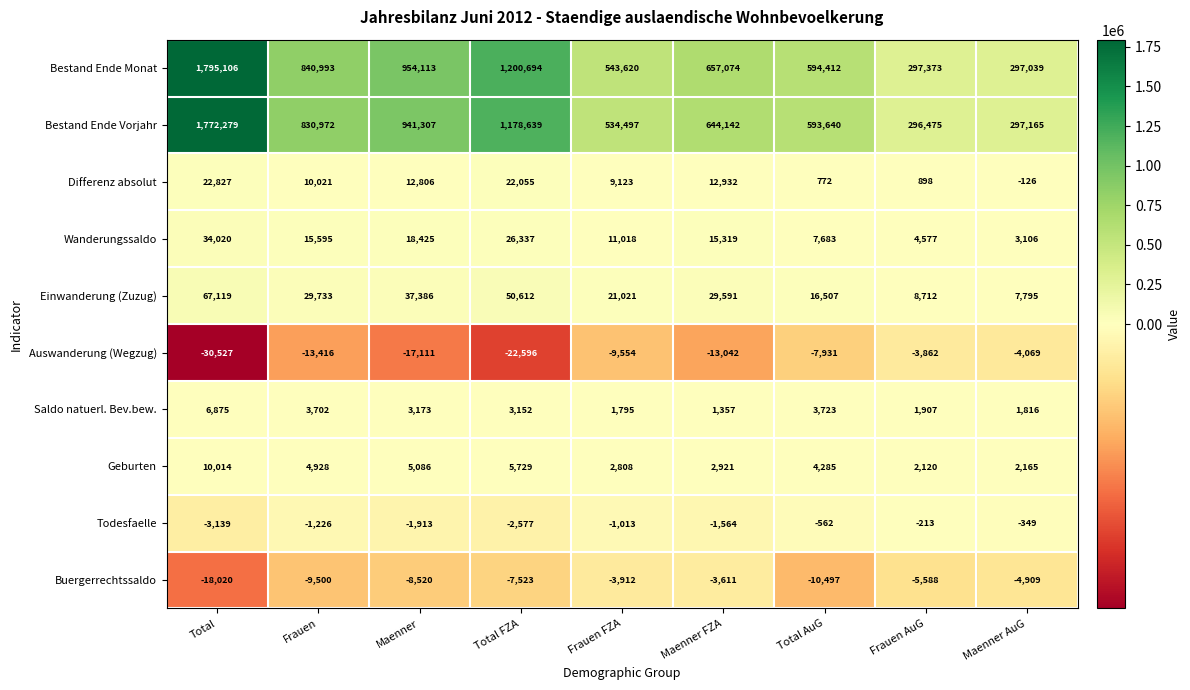

True or false: Auswanderung (Wegzug) has a value of -9978 at Total.

False